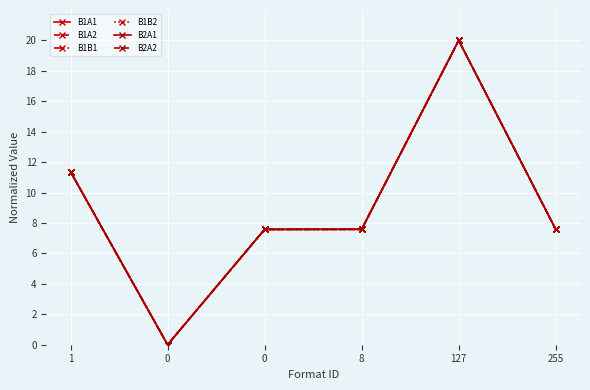

Reading left to right, extract all data points from this chart.

B1A1: 11.4	0.0	7.6	7.6	20.0	7.6
B1A2: 11.4	0.0	7.6	7.6	20.0	7.6
B1B1: 11.4	0.0	7.6	7.6	20.0	7.6
B1B2: 11.4	0.0	7.6	7.6	20.0	7.6
B2A1: 11.4	0.0	7.6	7.6	20.0	7.6
B2A2: 11.4	0.0	7.6	7.6	20.0	7.6